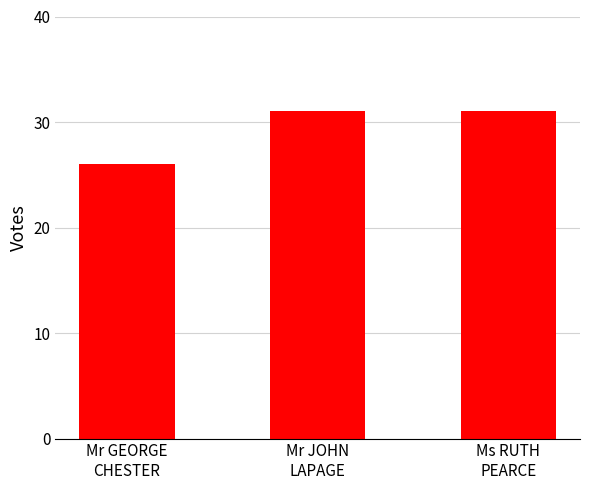

How many values are below 31?

1